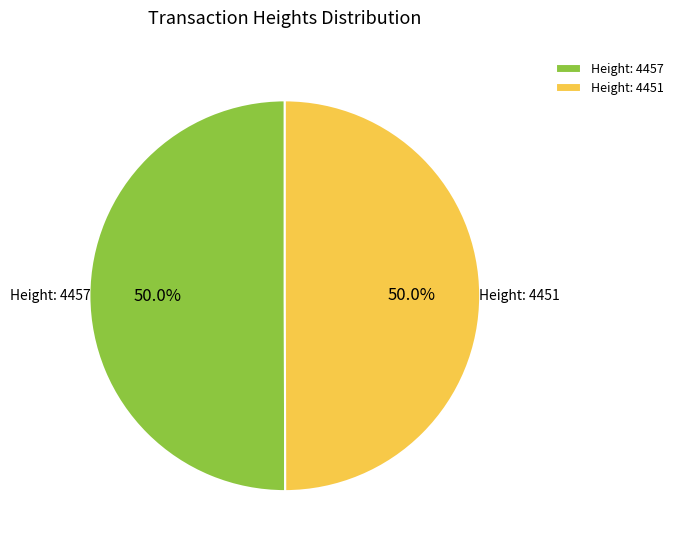

Is the sum of Height: 4451 and Height: 4457 greater than half?

Yes